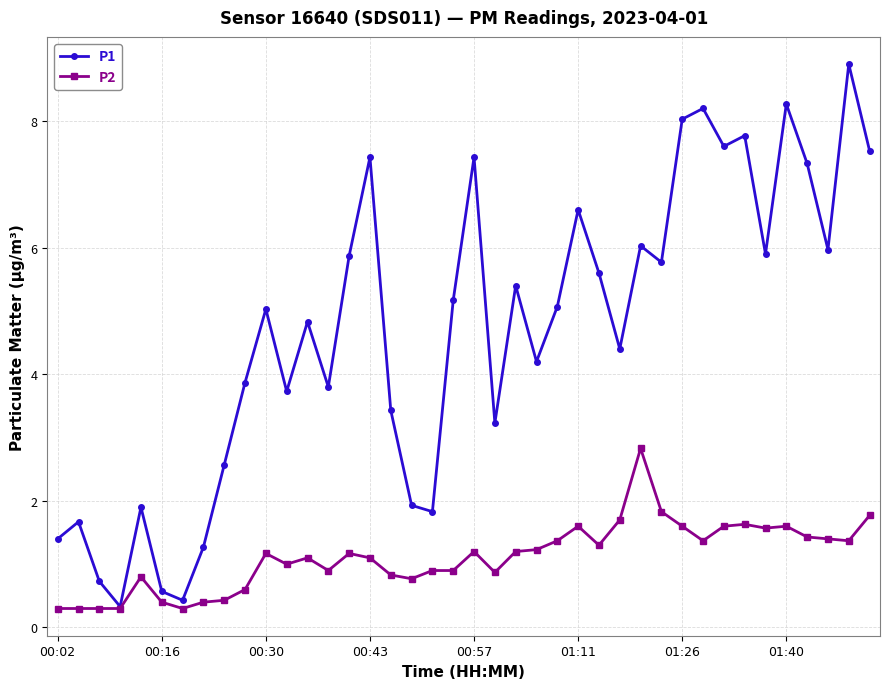

What is the value of the P2 point at the 34th from the left?

1.6